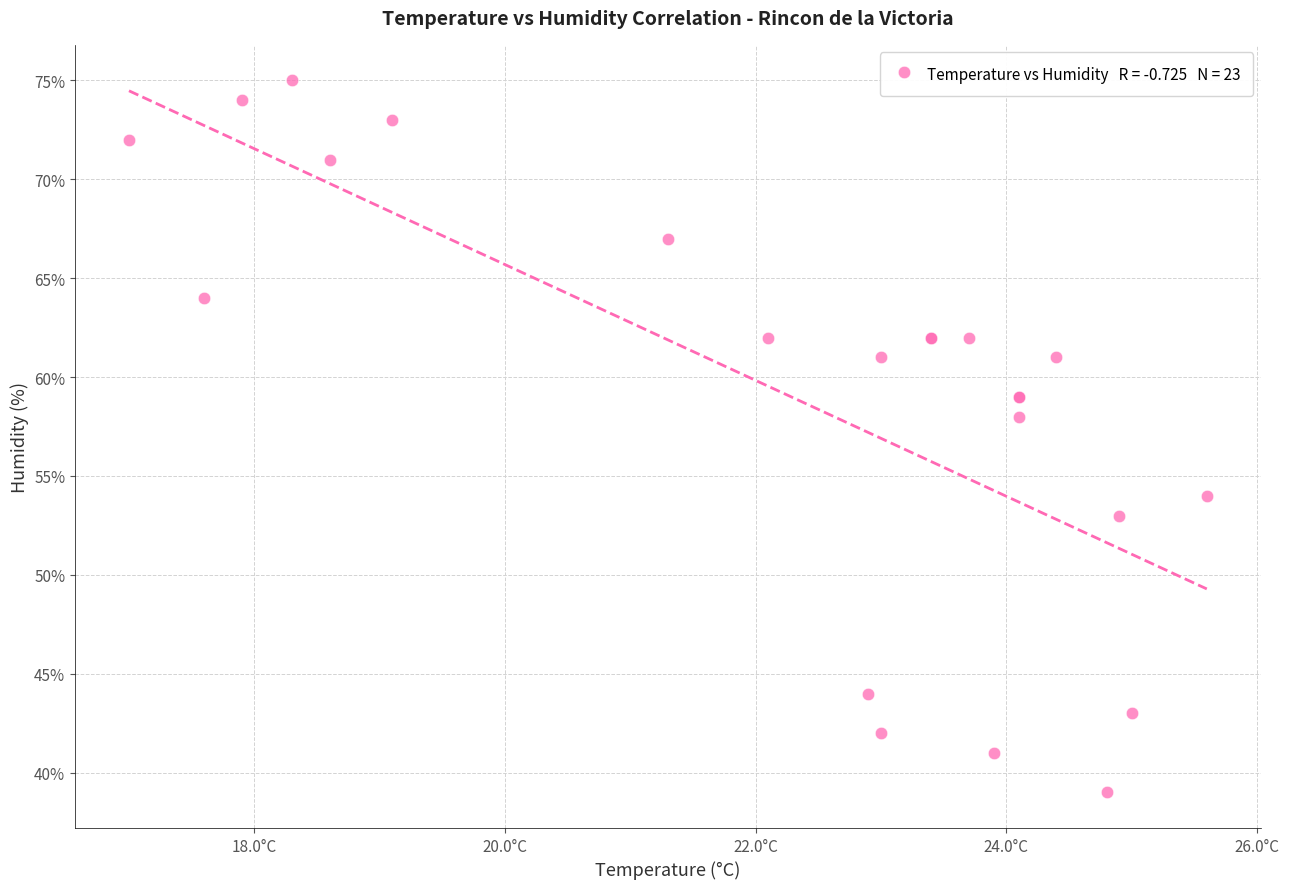

What Y value in the scatter plot is closest to 57?

58